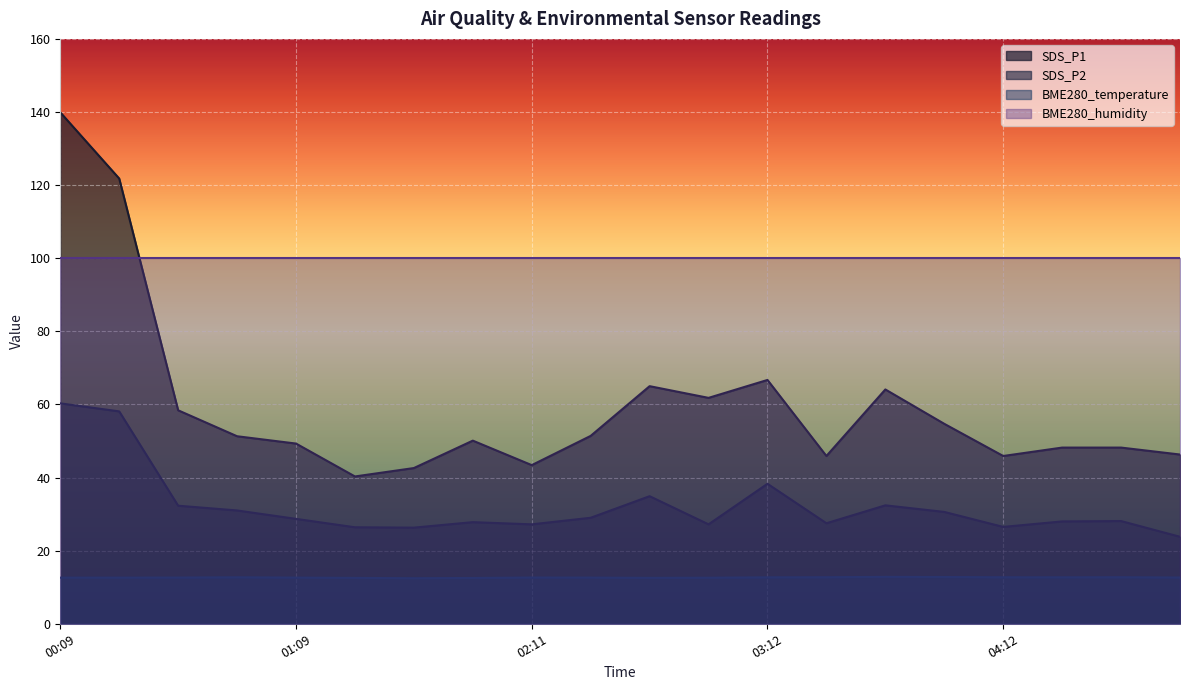

Rank the series by their average value, from highest to lowest.

BME280_humidity, SDS_P1, SDS_P2, BME280_temperature